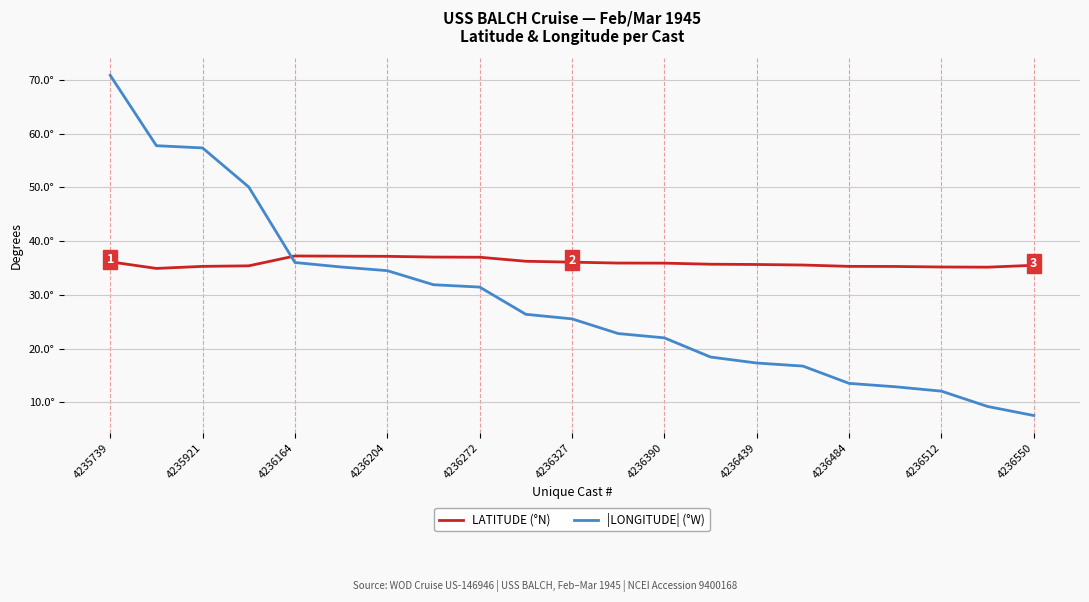

Is this an area chart (filled region under the line)?

No